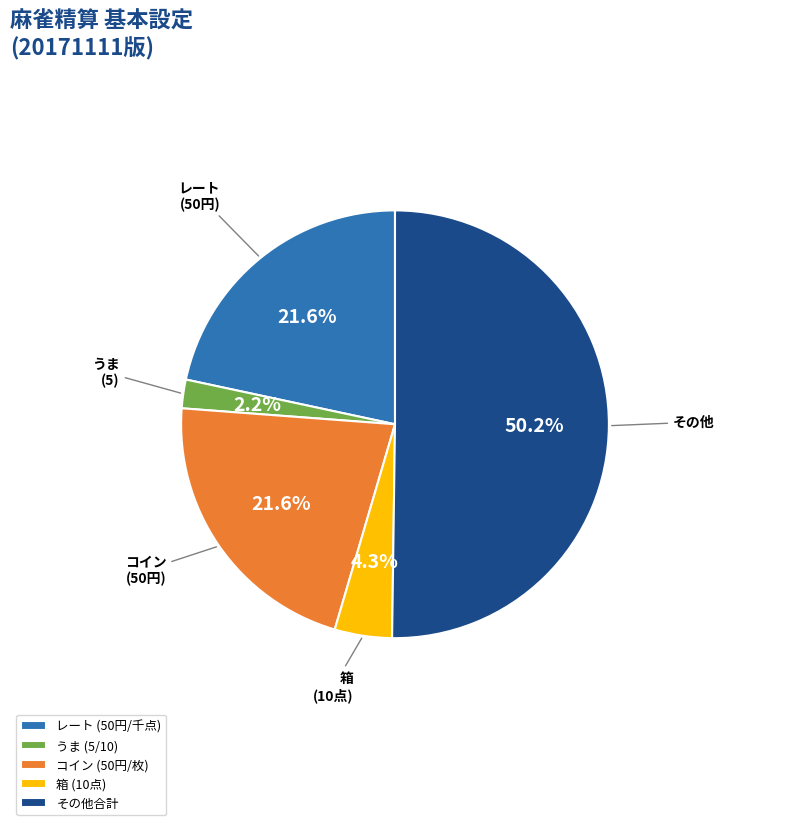

How many segments does this pie chart have?

5